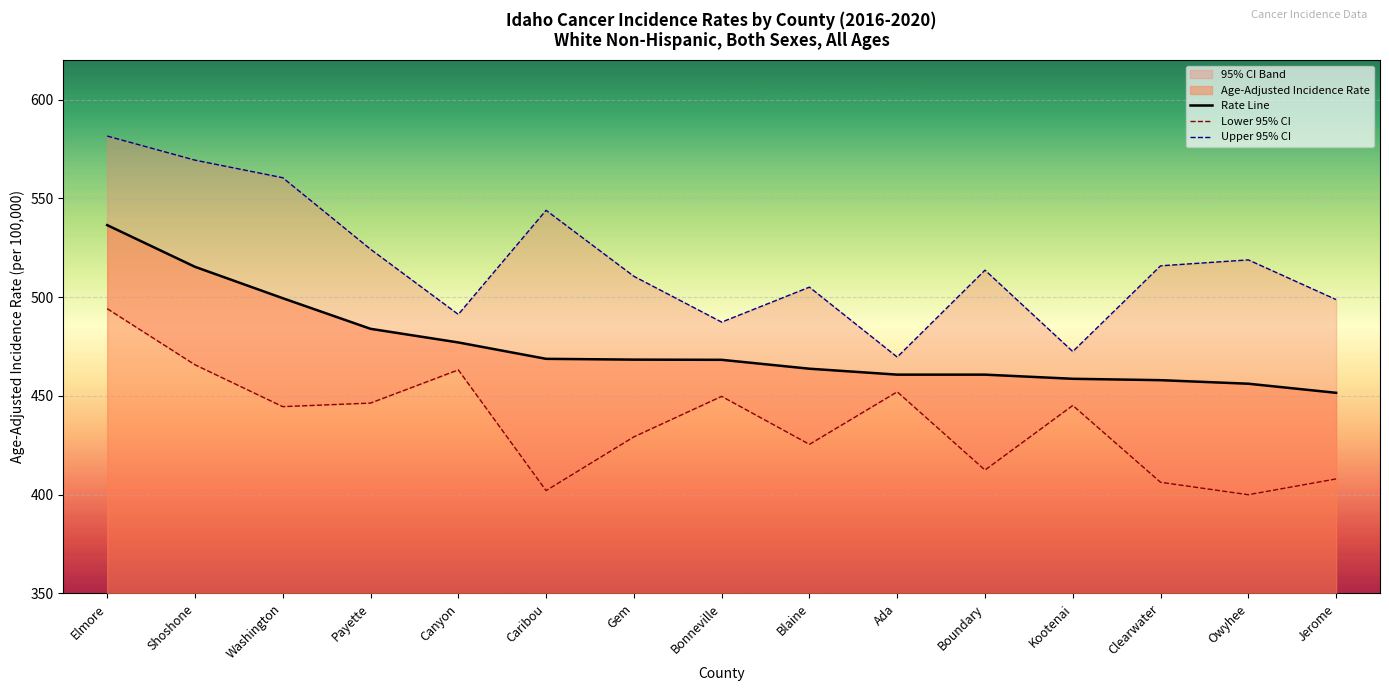

What is the average value of the Rate Line series?

475.2